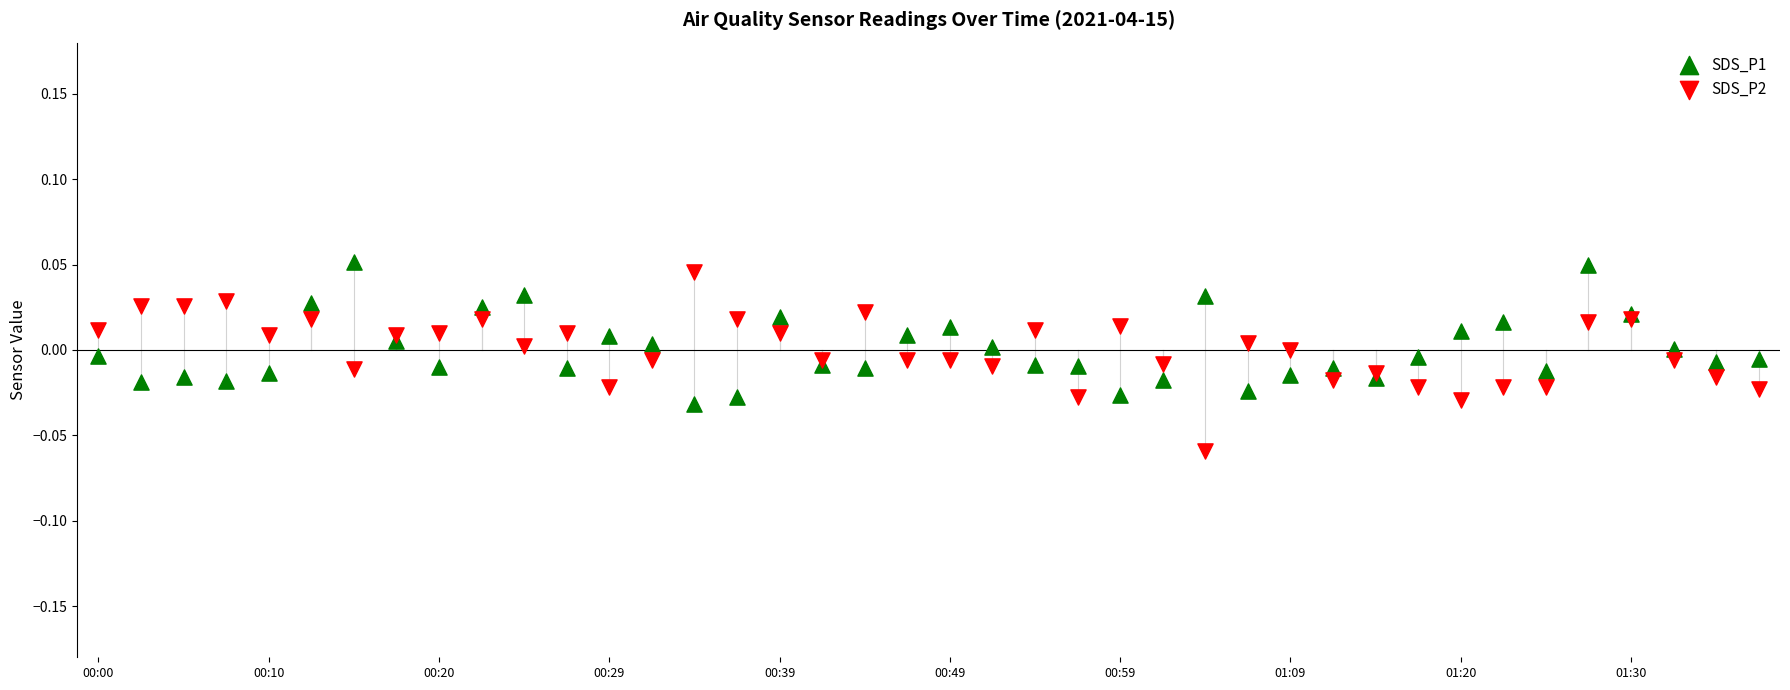

Which series contains the lowest Y value?

SDS_P2